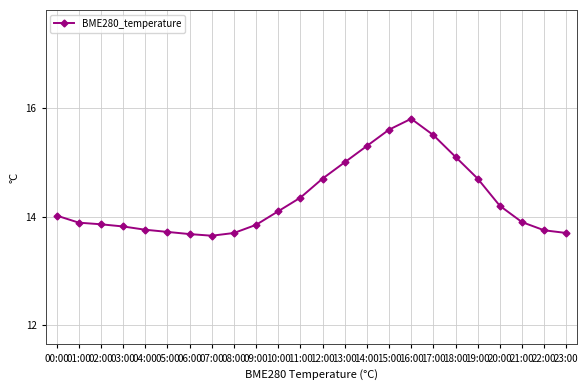

The value at 01:00 is 13.9. True or false?

True